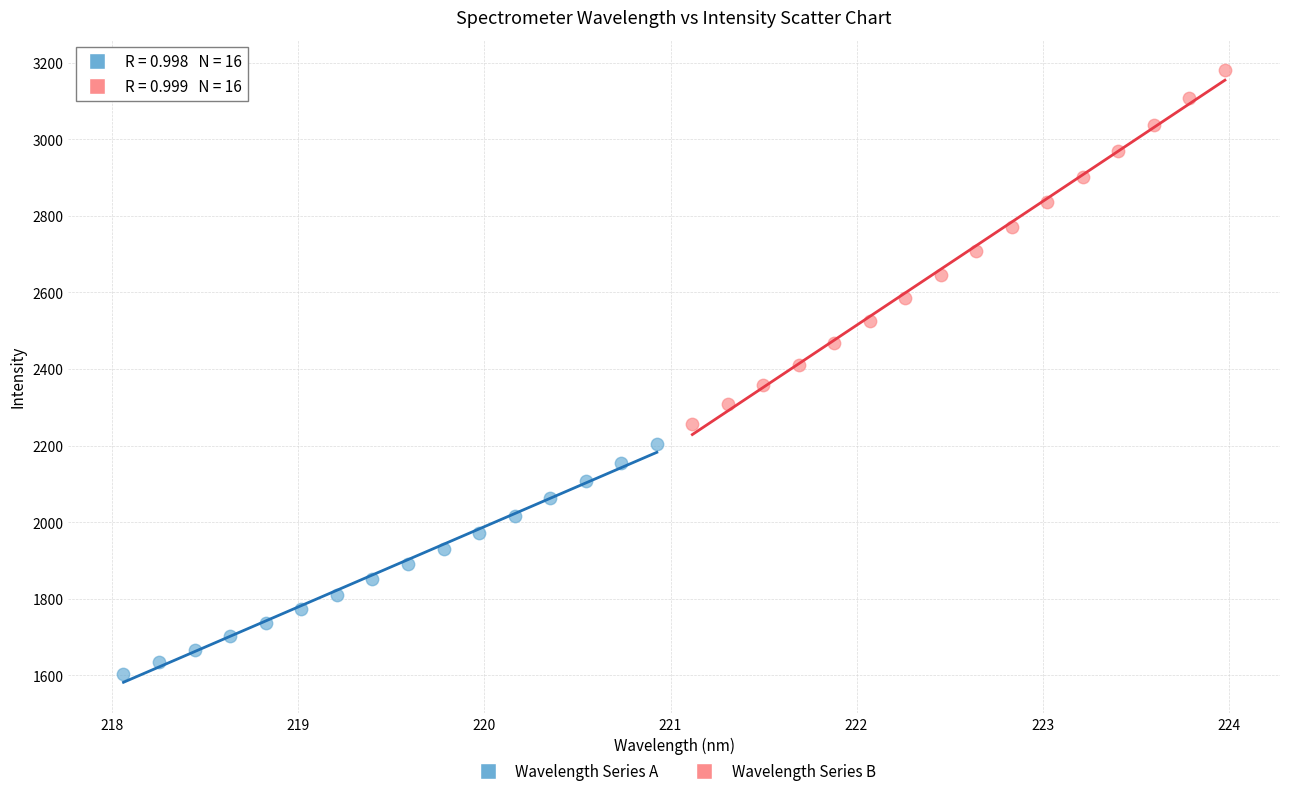

Which series reaches the minimum Y coordinate?

Wavelength Series A